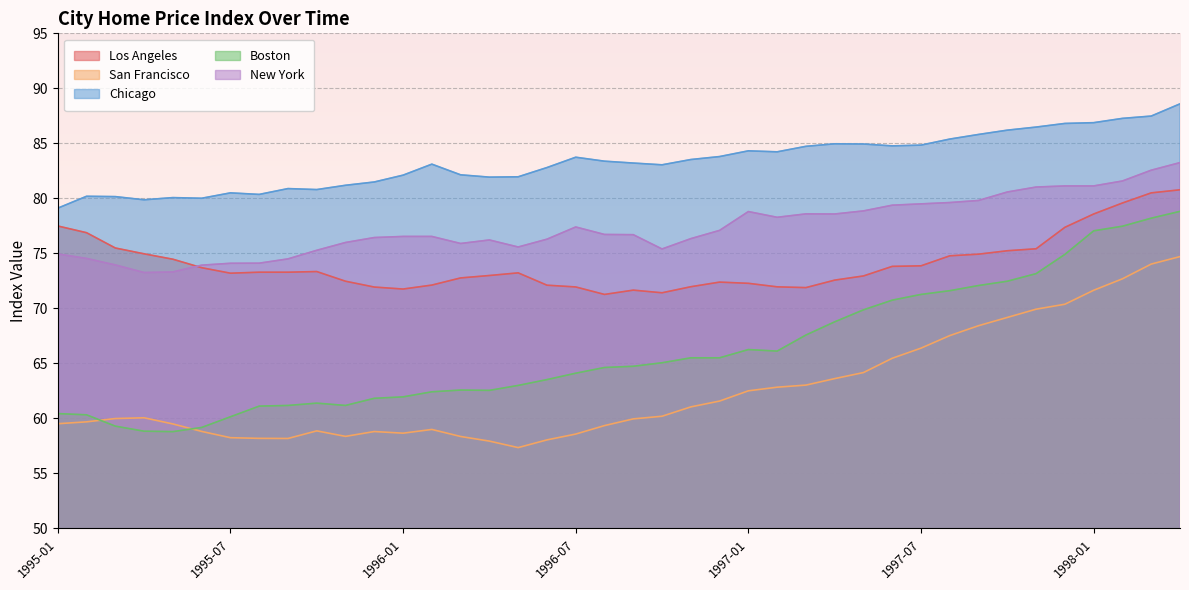

Does the chart display data point markers on the line(s)?

No